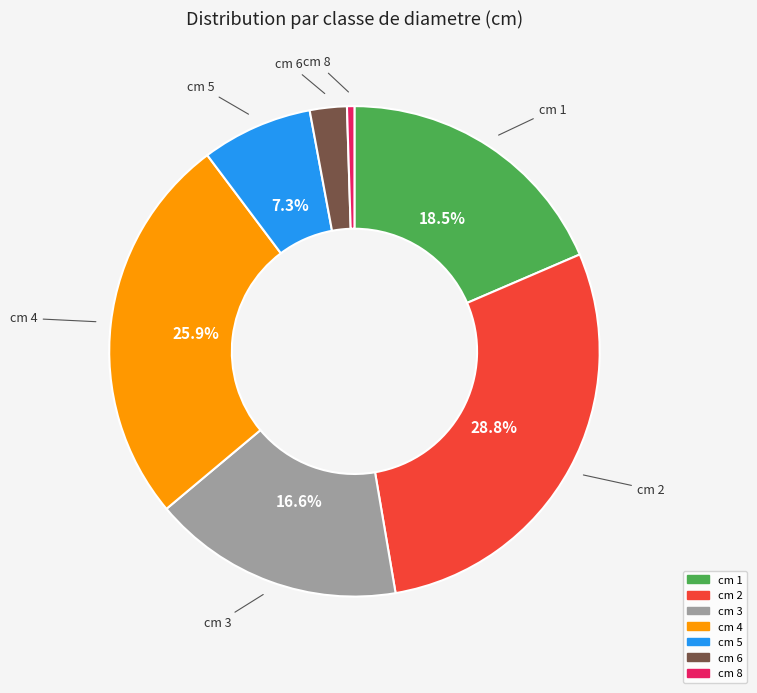

Is there any slice that represents more than half of the pie?

No